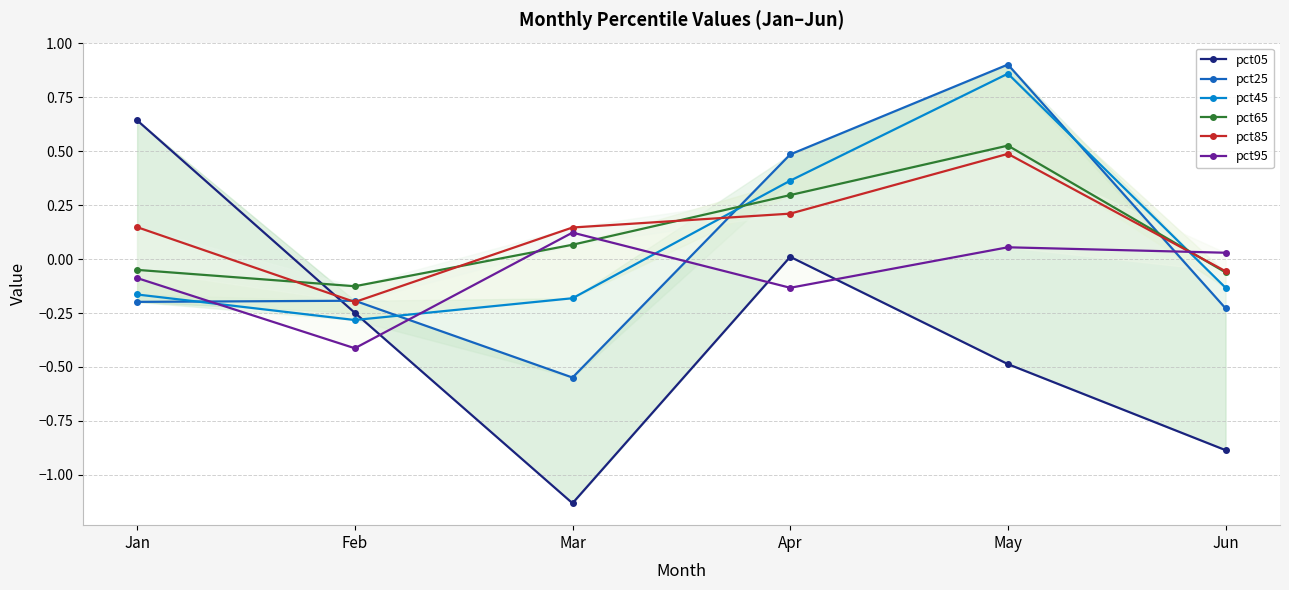

Rank the series by their maximum value, from lowest to highest.

pct95, pct85, pct65, pct05, pct45, pct25